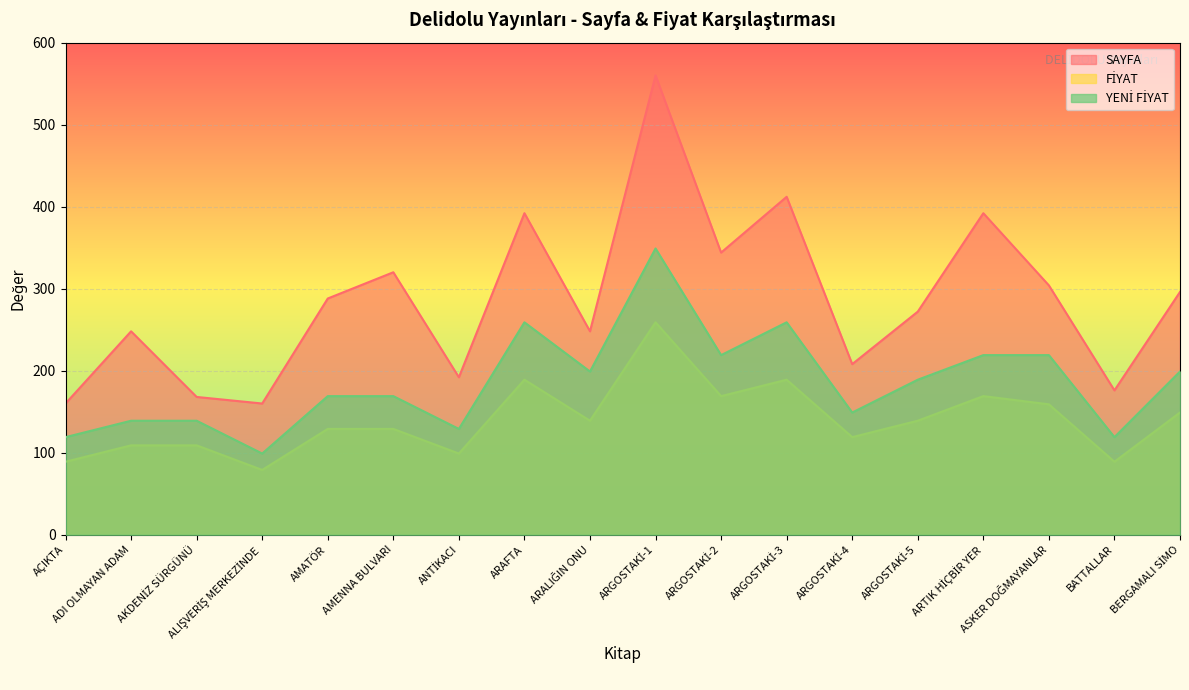

What is the difference between the FİYAT values at ARGOSTAKİ-3 and ASKER DOĞMAYANLAR?

30